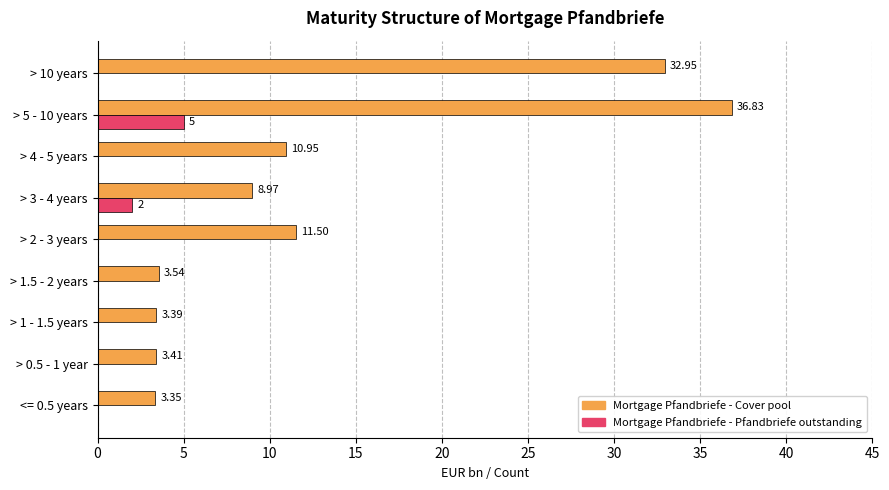

What is the sum of all Mortgage Pfandbriefe - Cover pool values?

114.9